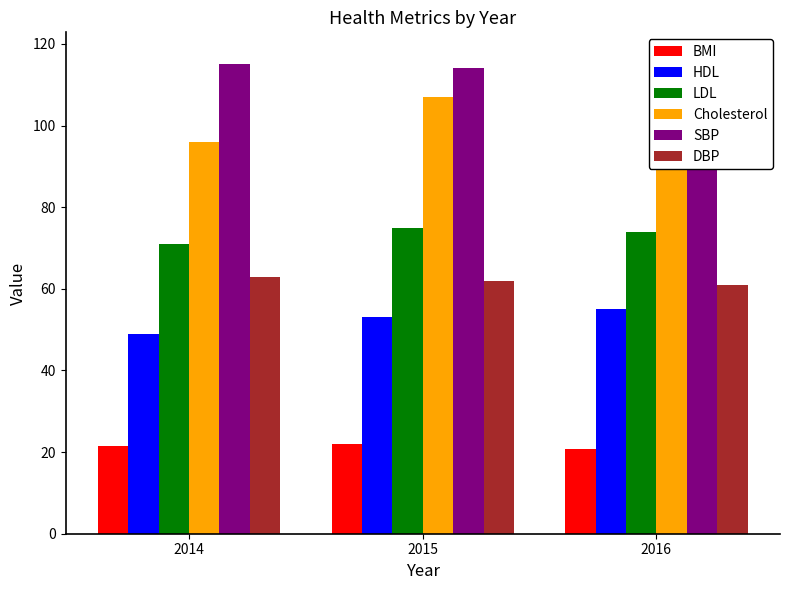

Count the number of categories in the chart.

3